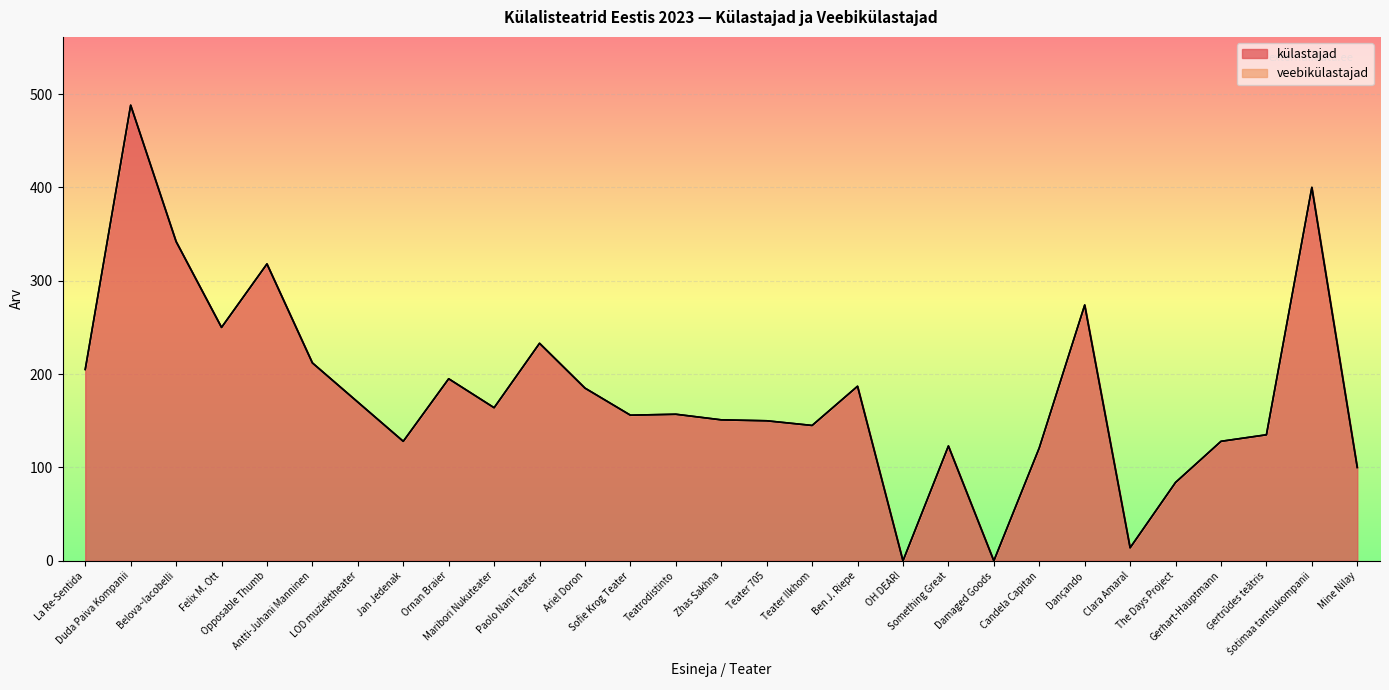

True or false: the data shows 177 at Ģertrūdes teātris.

False